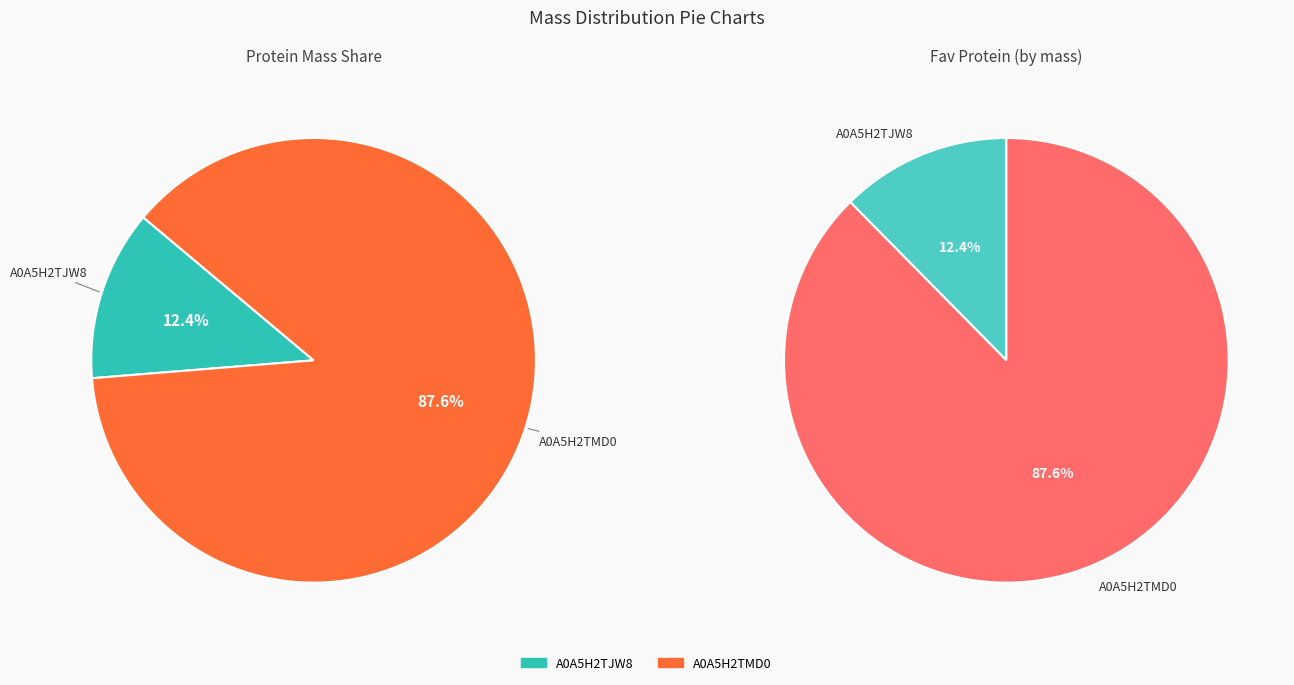

Which category has the biggest portion of the pie?

A0A5H2TMD0